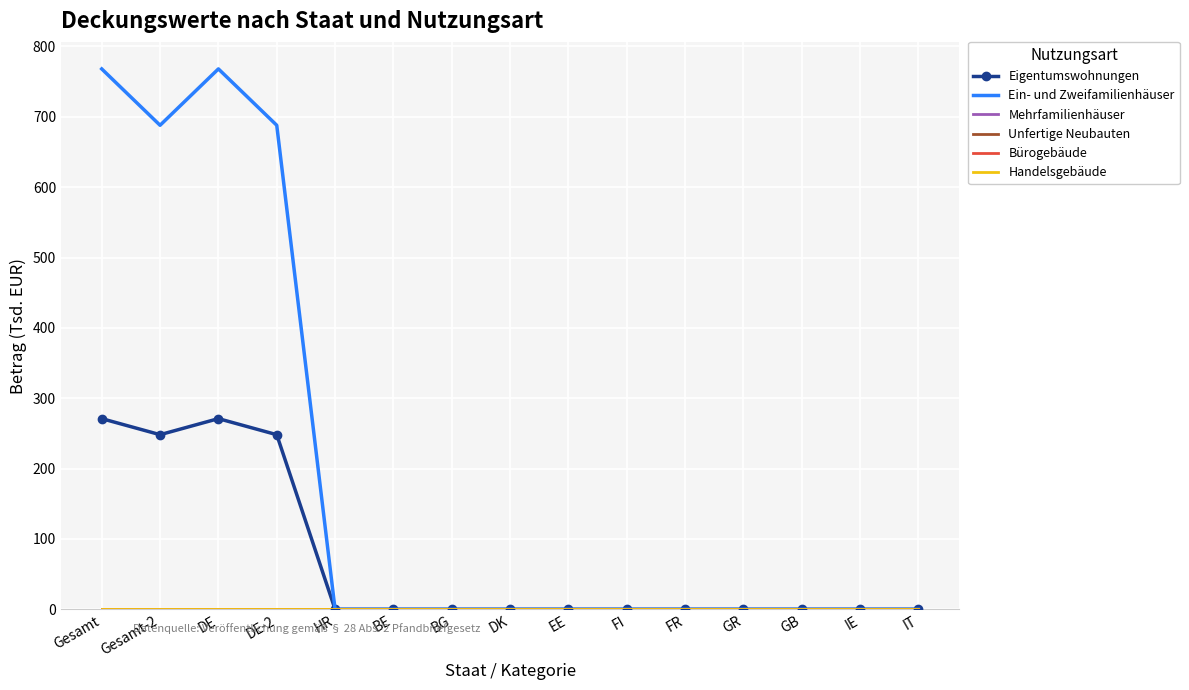

Rank the categories by Mehrfamilienhäuser value from lowest to highest.

Gesamt, Gesamt-2, DE, DE-2, HR, BE, BG, DK, EE, FI, FR, GR, GB, IE, IT